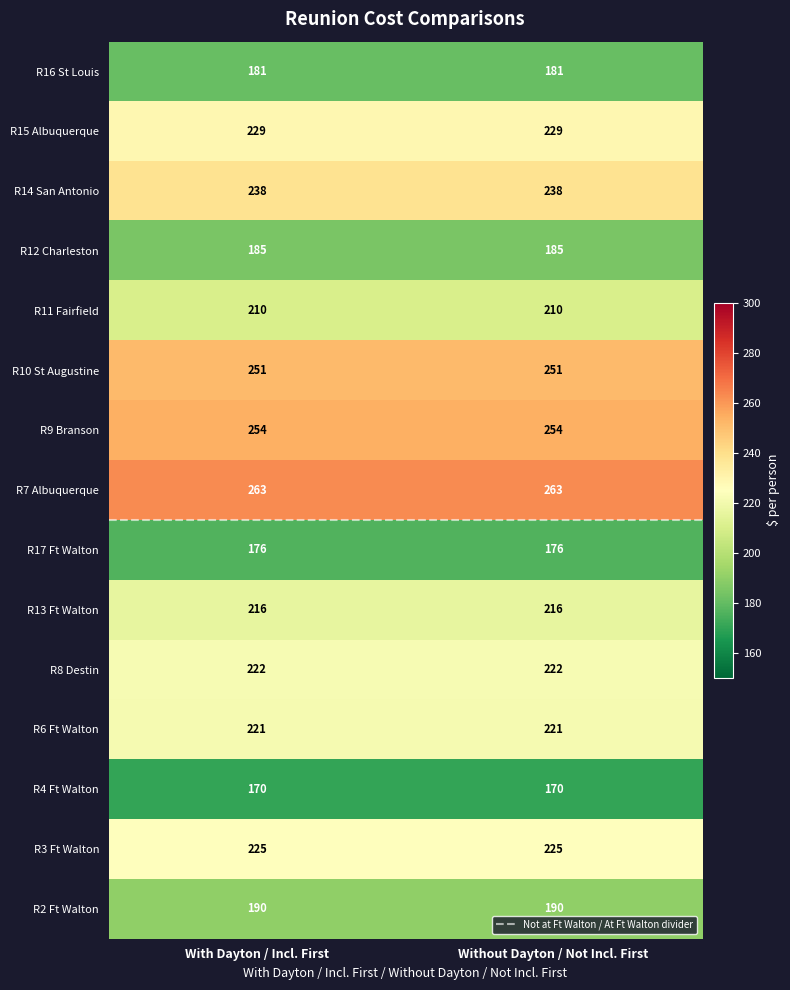

Reading left to right, transcribe all the data shown in this chart.

R16 St Louis: With Dayton / Incl. First=181	Without Dayton / Not Incl. First=181
R15 Albuquerque: With Dayton / Incl. First=229	Without Dayton / Not Incl. First=229
R14 San Antonio: With Dayton / Incl. First=238	Without Dayton / Not Incl. First=238
R12 Charleston: With Dayton / Incl. First=185	Without Dayton / Not Incl. First=185
R11 Fairfield: With Dayton / Incl. First=210	Without Dayton / Not Incl. First=210
R10 St Augustine: With Dayton / Incl. First=251	Without Dayton / Not Incl. First=251
R9 Branson: With Dayton / Incl. First=254	Without Dayton / Not Incl. First=254
R7 Albuquerque: With Dayton / Incl. First=263	Without Dayton / Not Incl. First=263
R17 Ft Walton: With Dayton / Incl. First=176	Without Dayton / Not Incl. First=176
R13 Ft Walton: With Dayton / Incl. First=216	Without Dayton / Not Incl. First=216
R8 Destin: With Dayton / Incl. First=222	Without Dayton / Not Incl. First=222
R6 Ft Walton: With Dayton / Incl. First=221	Without Dayton / Not Incl. First=221
R4 Ft Walton: With Dayton / Incl. First=170	Without Dayton / Not Incl. First=170
R3 Ft Walton: With Dayton / Incl. First=225	Without Dayton / Not Incl. First=225
R2 Ft Walton: With Dayton / Incl. First=190	Without Dayton / Not Incl. First=190